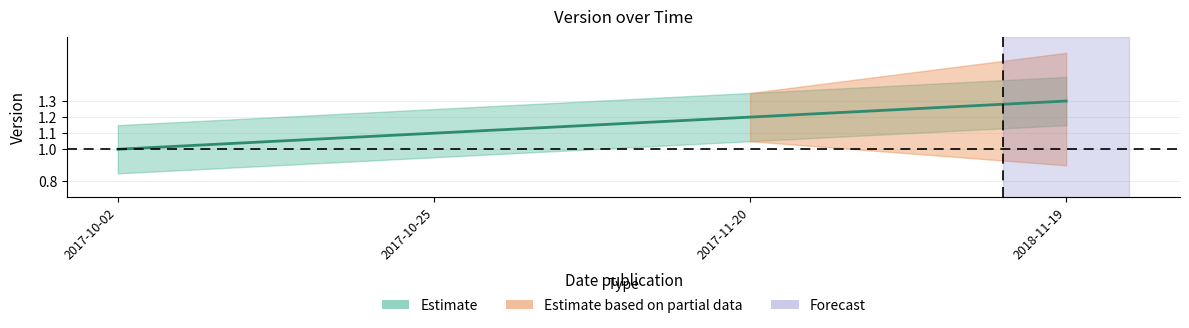

Does the chart have visible grid lines?

Yes